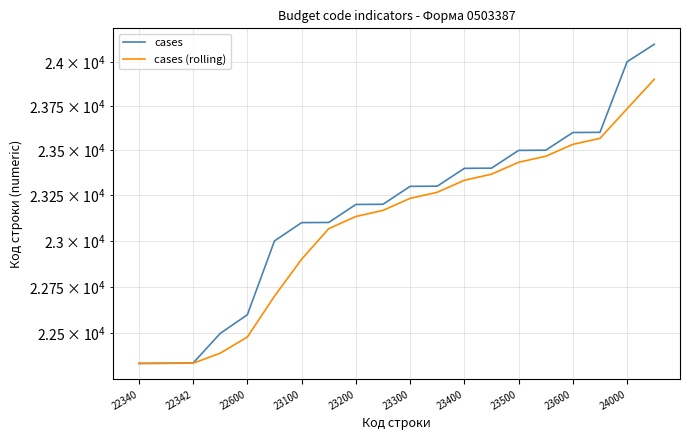

What is the average value of the cases (rolling) series?

23085.1